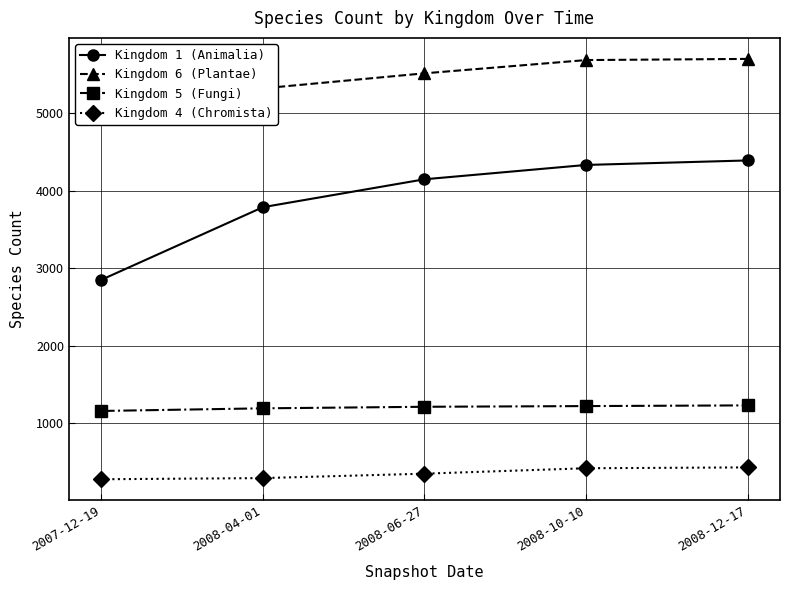

Which series has the widest spread of values?

Kingdom 1 (Animalia)